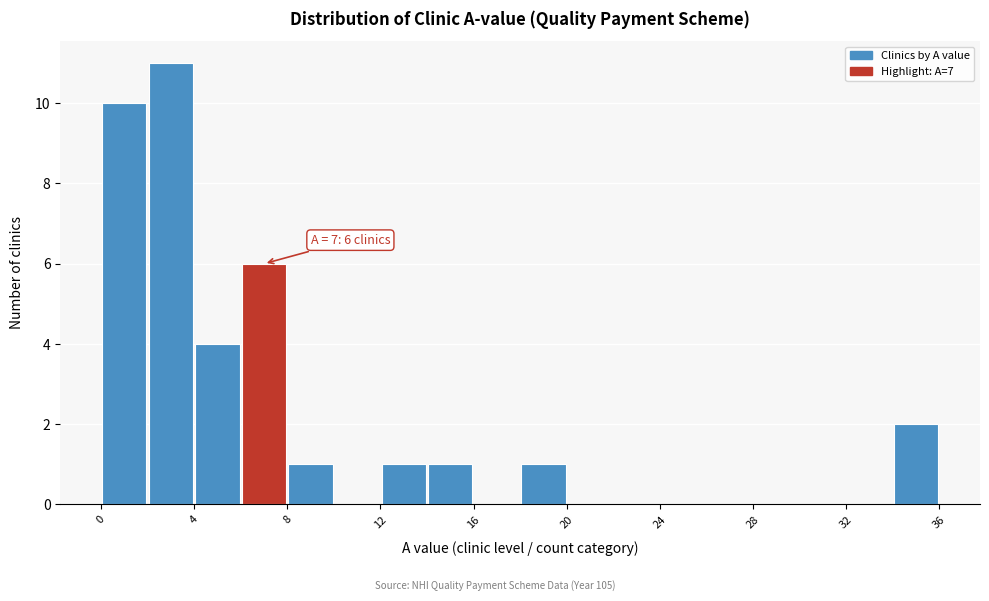

Over which range of the x-axis is the bar tallest?

2 to 4